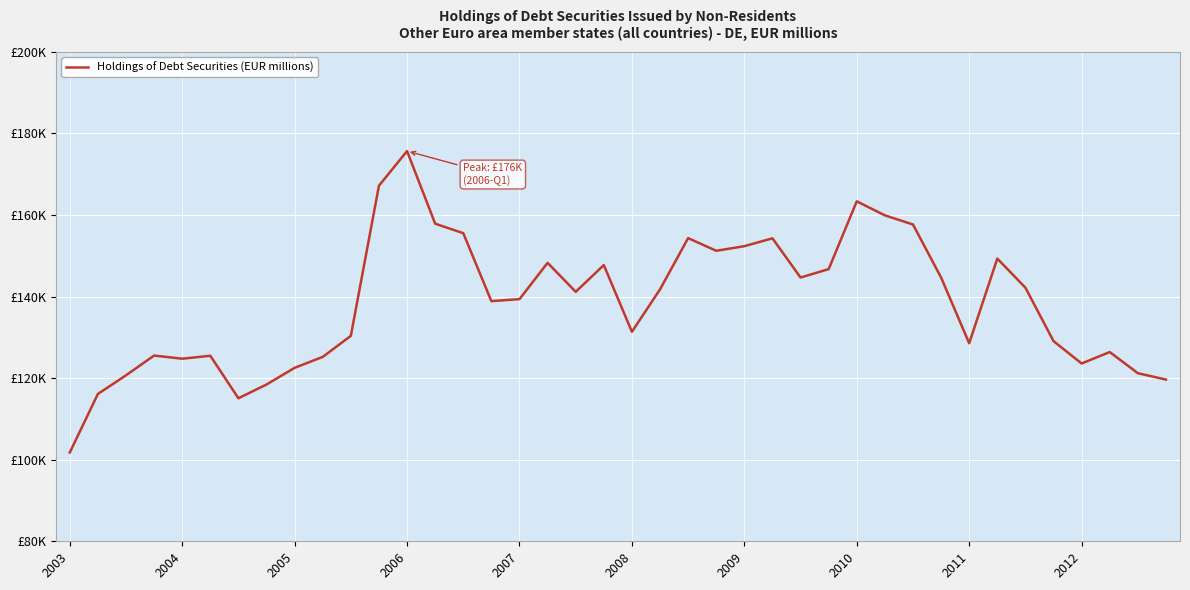

Does the chart have visible grid lines?

Yes